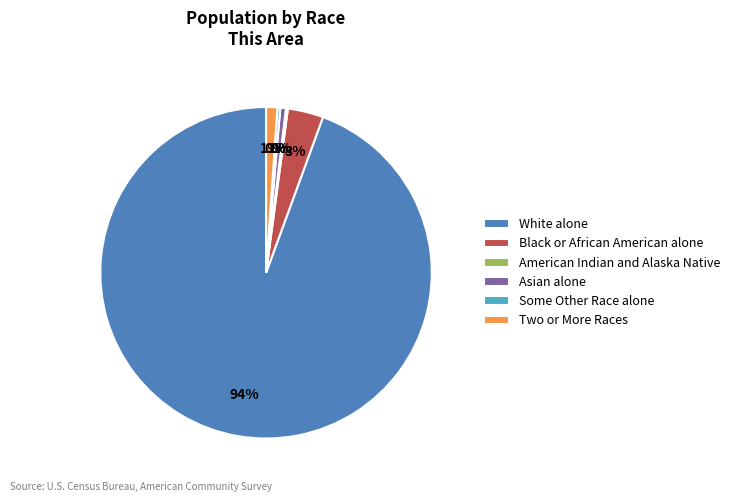

Between Asian alone and Black or African American alone, which is larger?

Black or African American alone